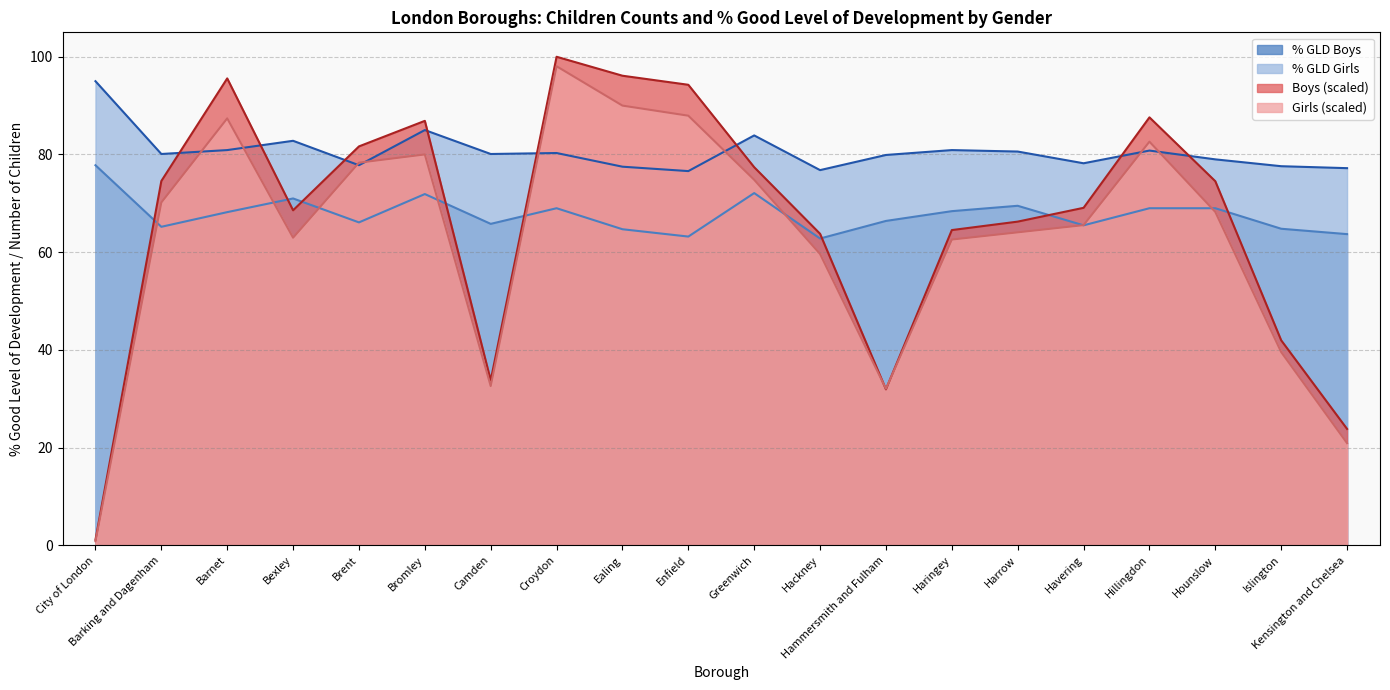

What value does the Girls series have at Bexley?

63.0